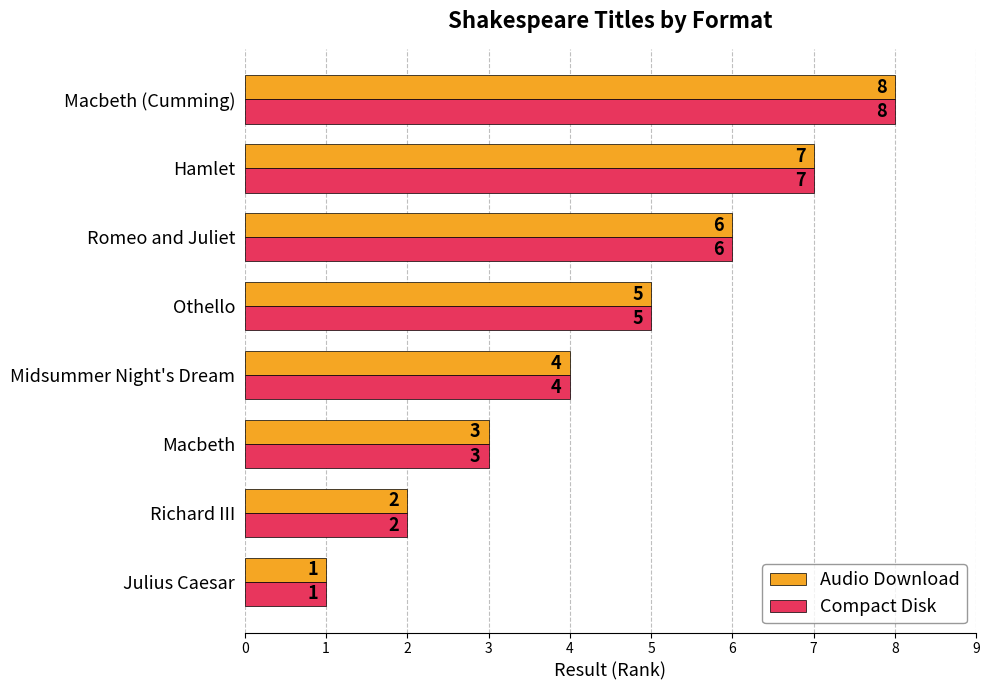

How many data points in Audio Download are less than 5?

4